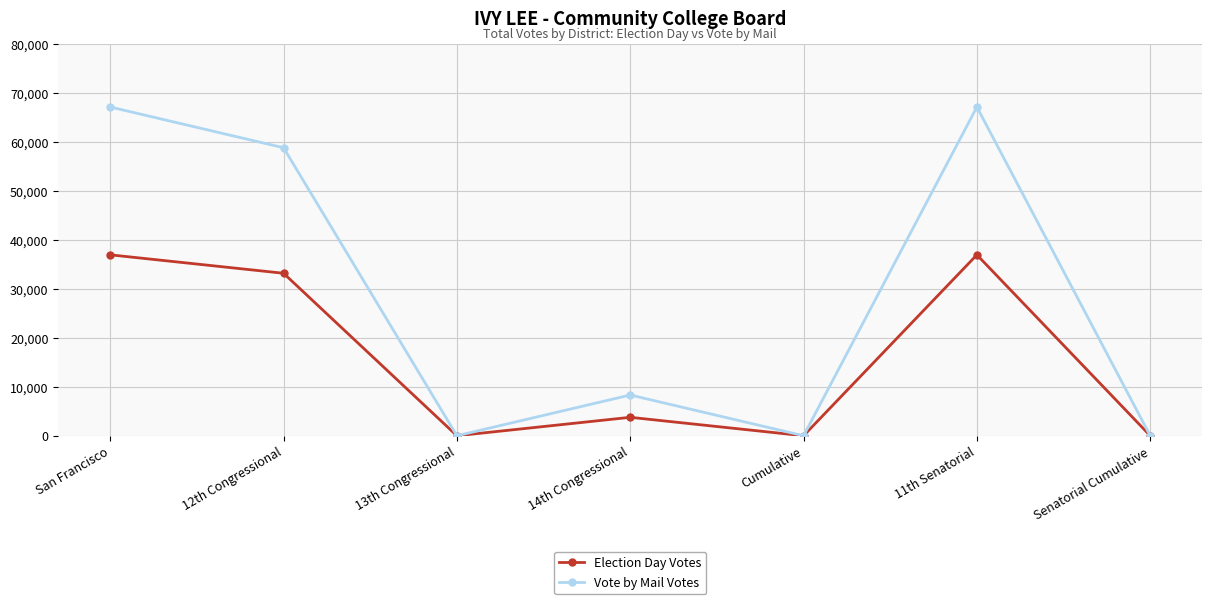

Reading left to right, extract all data points from this chart.

Election Day Votes: San Francisco=36919	12th Congressional=33157	13th Congressional=0	14th Congressional=3762	Cumulative=0	11th Senatorial=36919	Senatorial Cumulative=0
Vote by Mail Votes: San Francisco=67087	12th Congressional=58775	13th Congressional=0	14th Congressional=8312	Cumulative=0	11th Senatorial=67087	Senatorial Cumulative=0